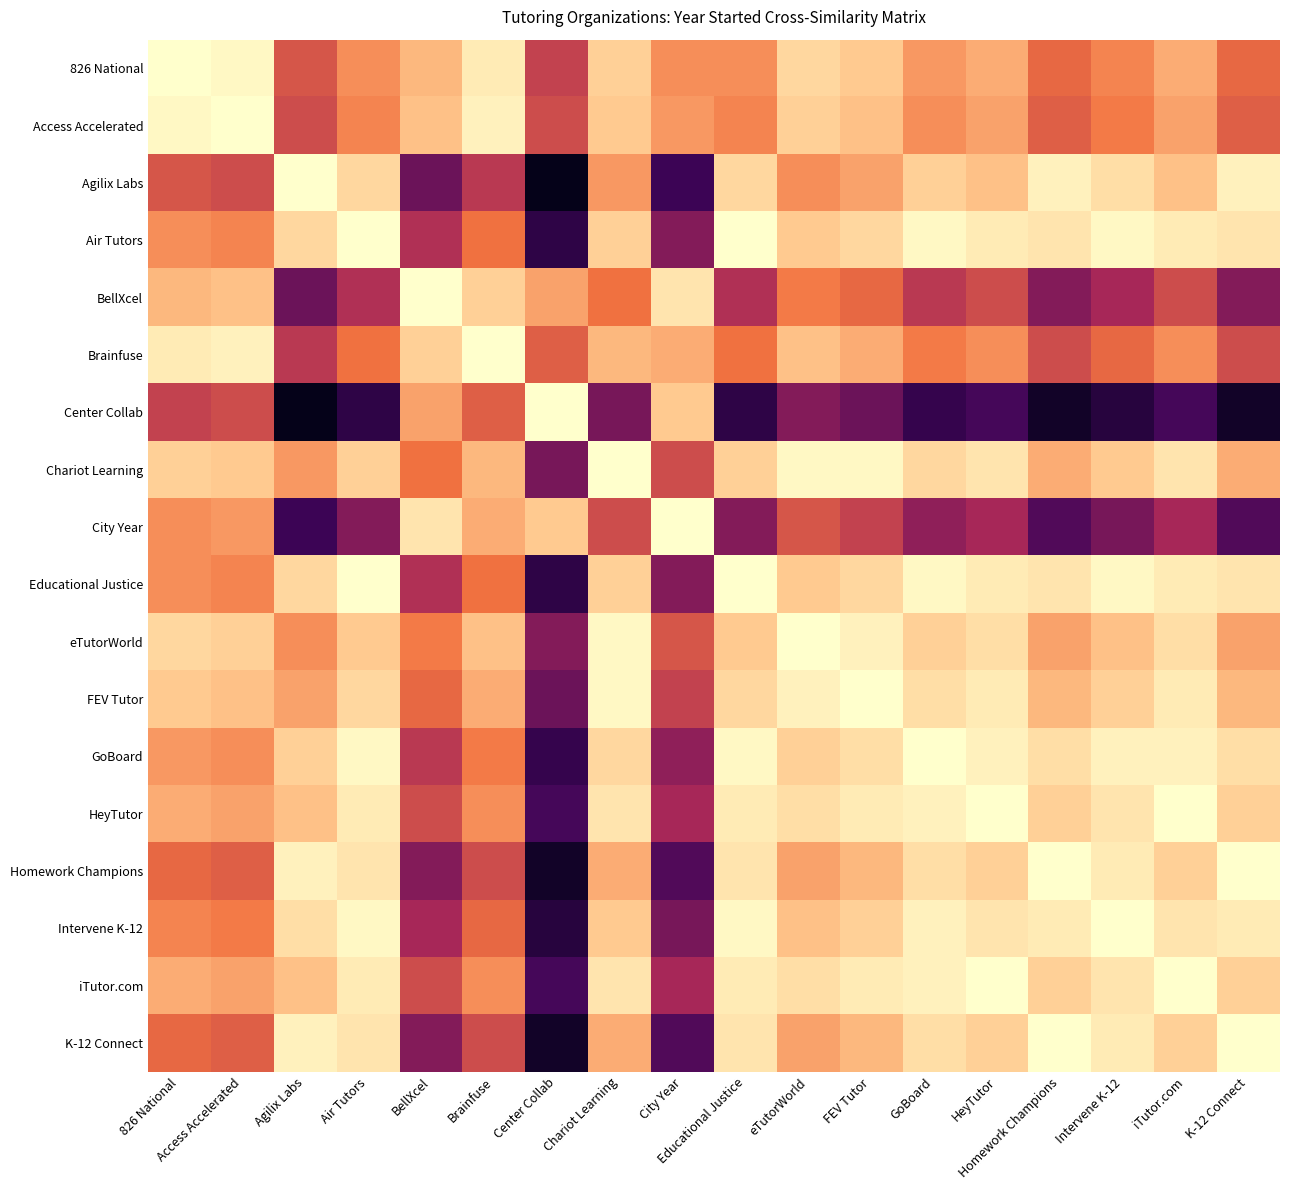

List the series in order of their peak value, highest first.

826 National, Access Accelerated, Agilix Labs, Air Tutors, BellXcel, Brainfuse, Center Collab, Chariot Learning, City Year, Educational Justice, eTutorWorld, FEV Tutor, GoBoard, HeyTutor, Homework Champions, Intervene K-12, iTutor.com, K-12 Connect